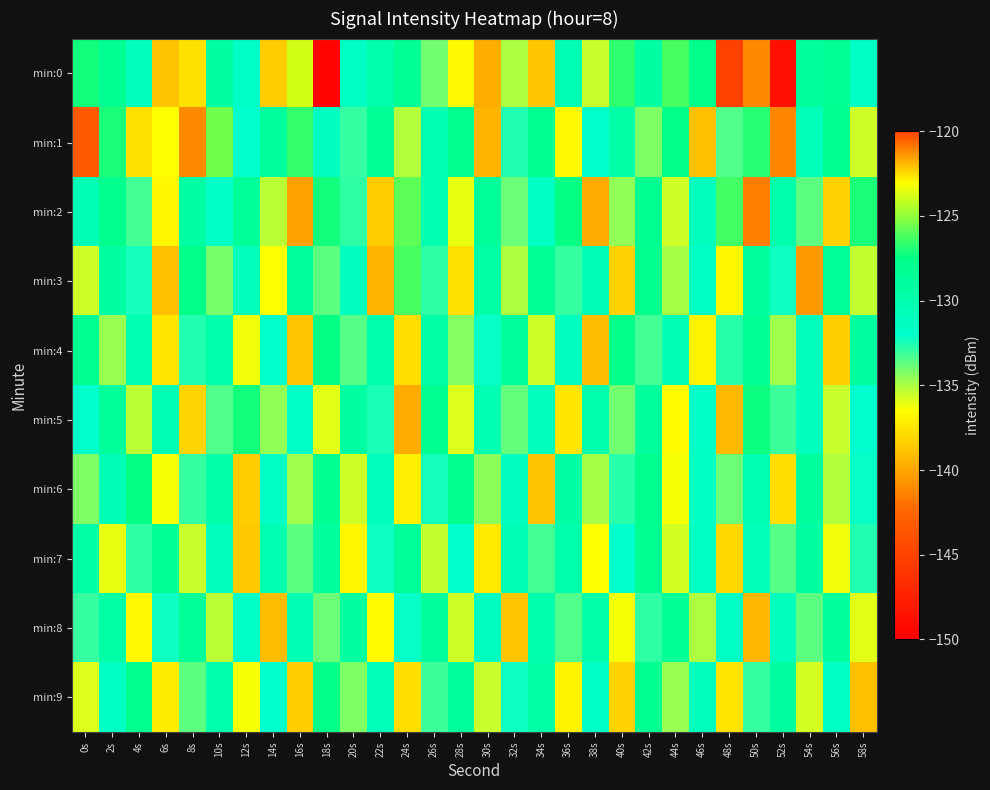

Which label corresponds to the smallest value in the chart?

18s